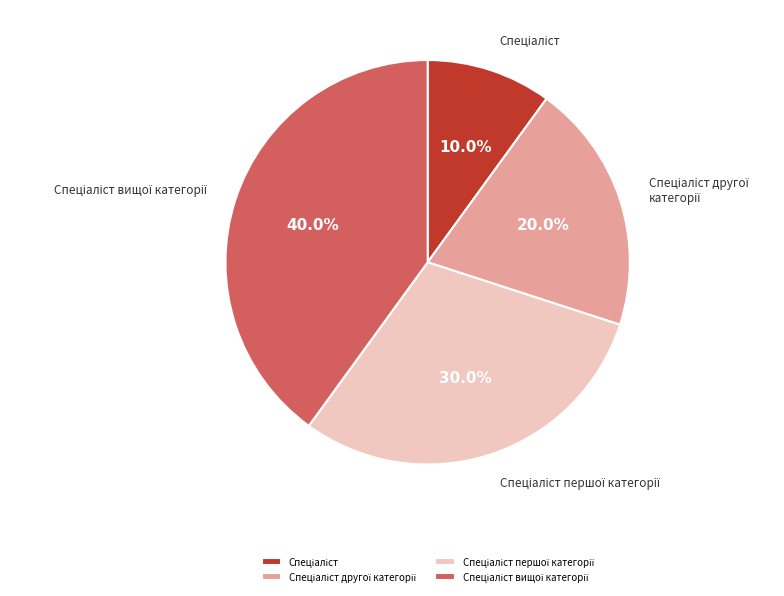

Does any single category account for the majority?

No